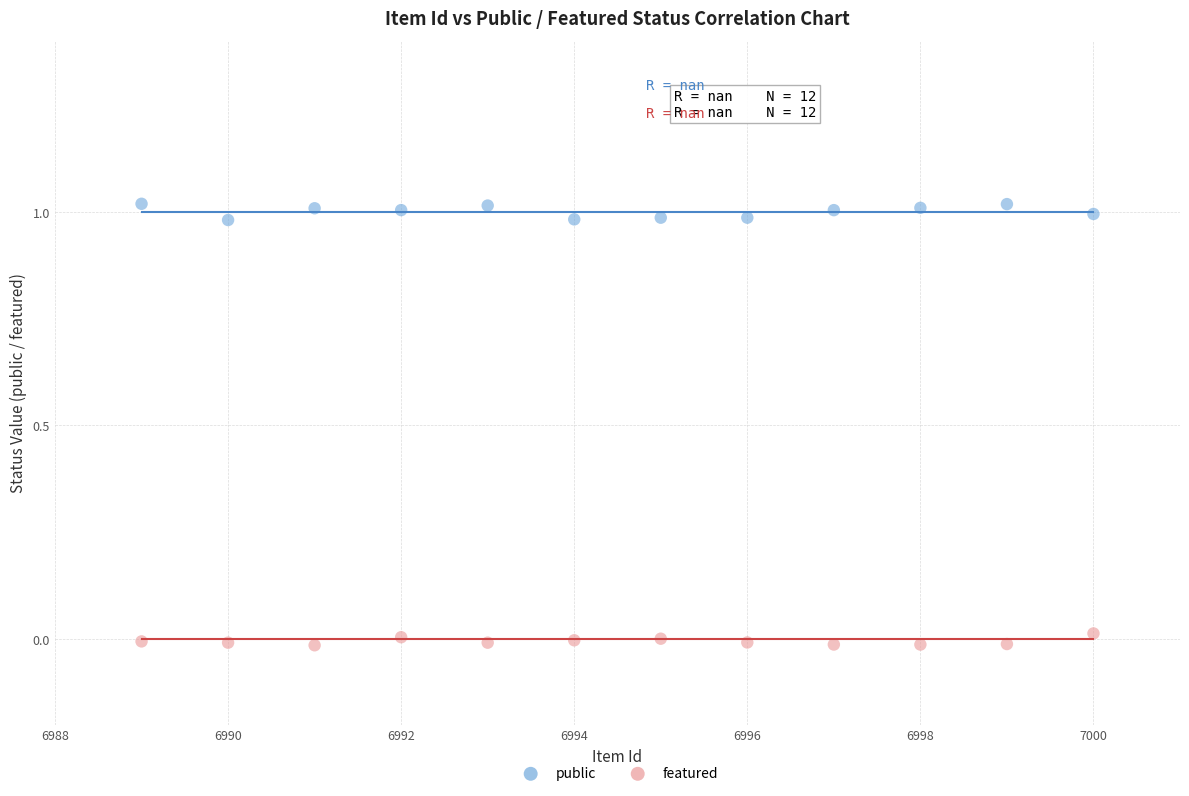

What is the X range (max minus min) for the scatter plot?

11.0